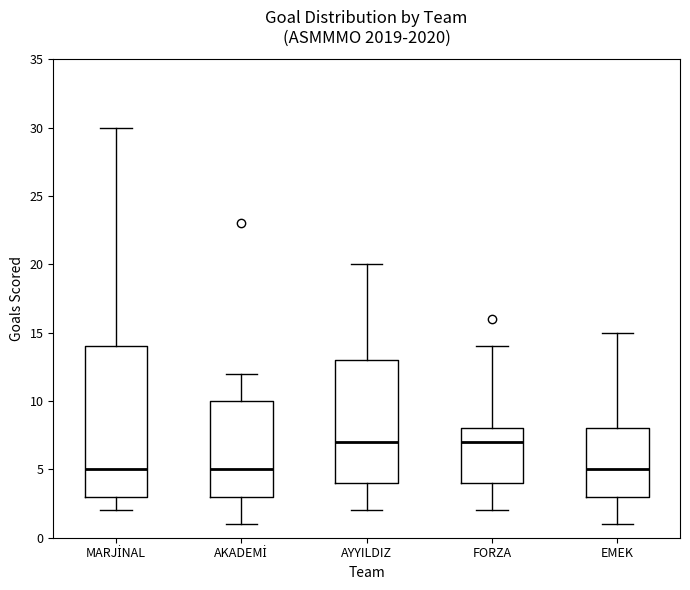

Where does the median line of the box for FORZA sit on the y-axis? The values are not printed on the chart, so give them approximately, as read against the axis.

7